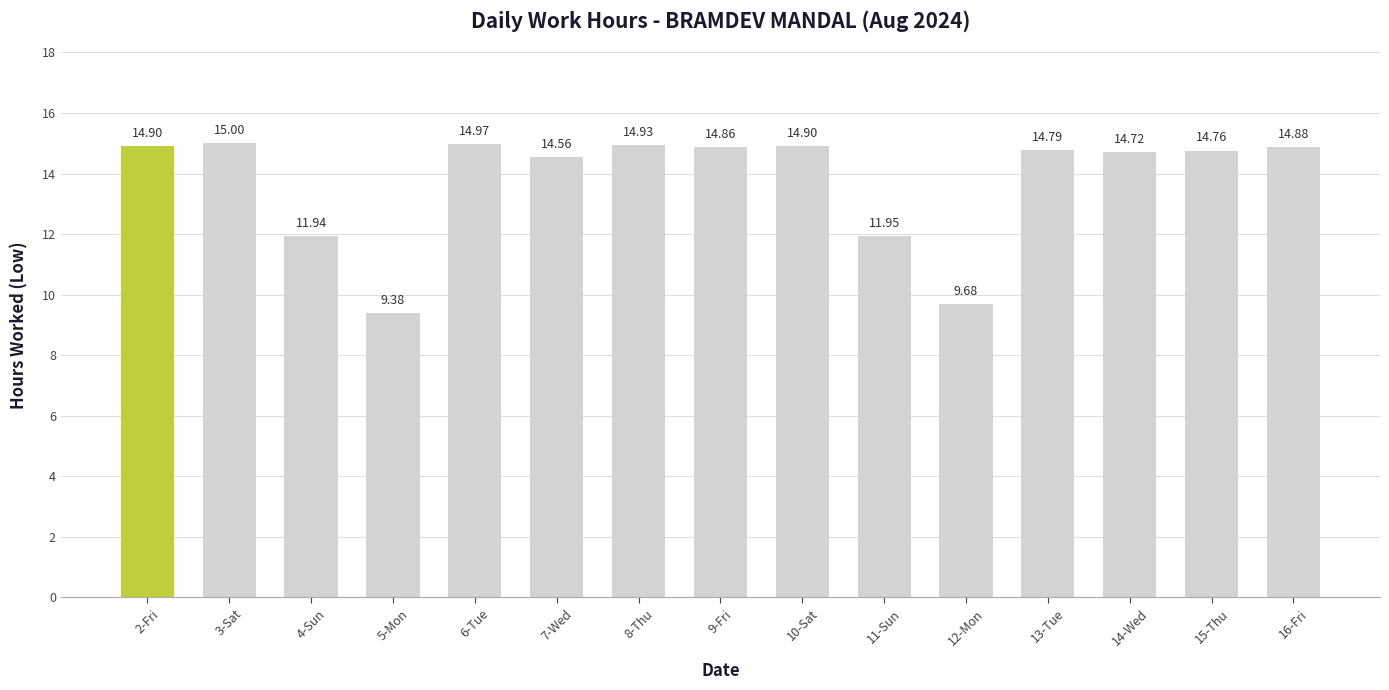

What is the sum of the values at 14-Wed and 9-Fri?

29.6